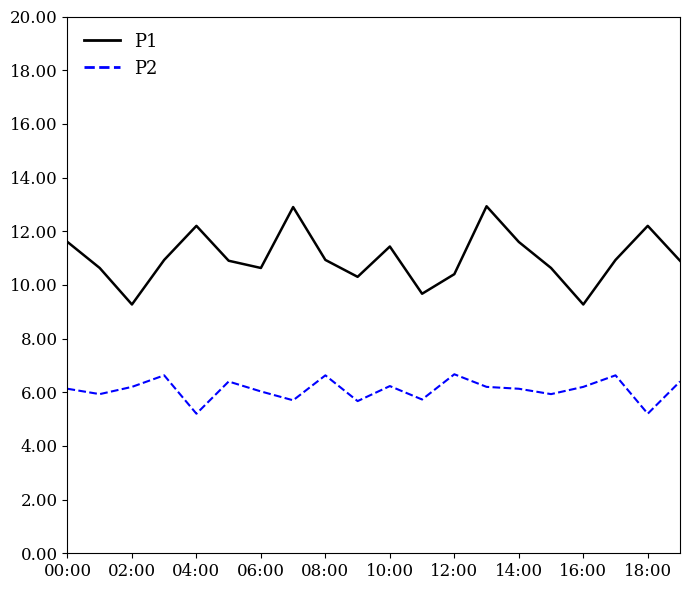

What is the smallest value displayed?

5.2